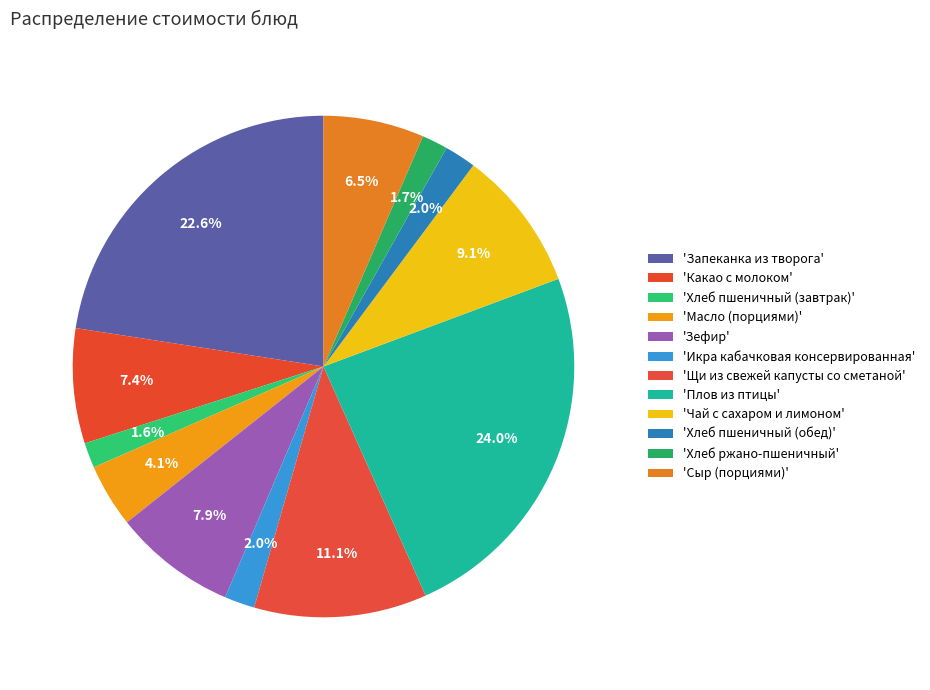

Count the number of slices in the pie.

12